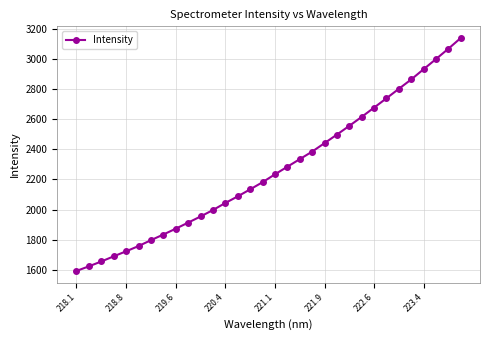

What is the value of the 6th point from the left?

1758.2